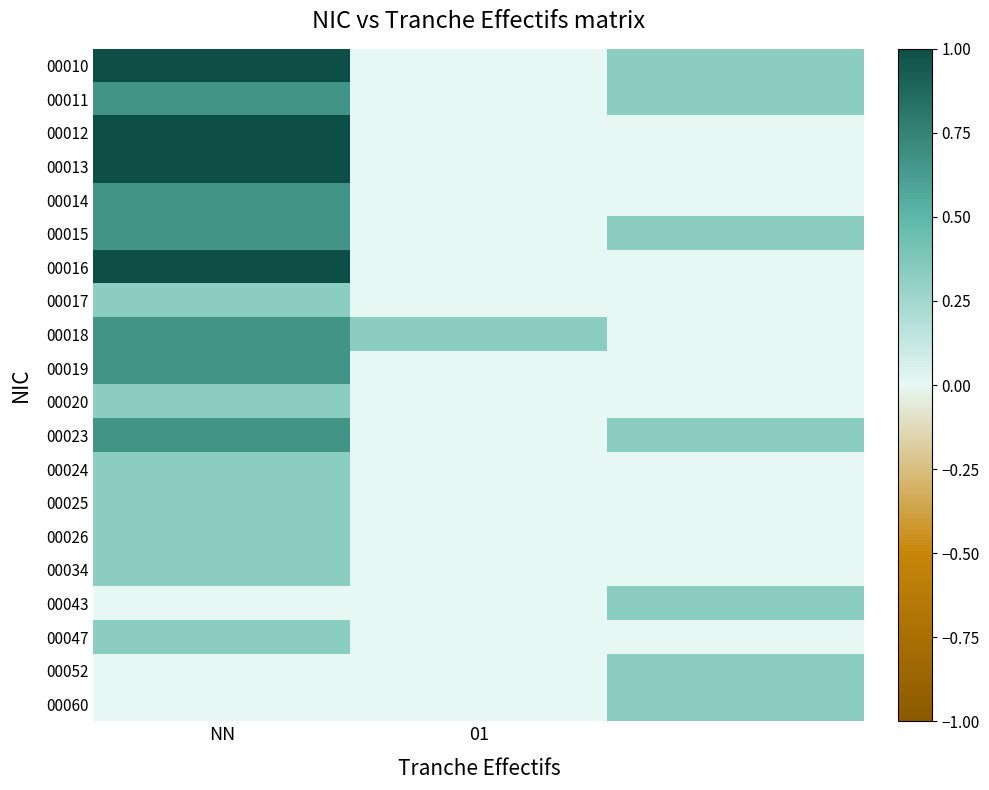

List the series in order of their peak value, lowest first.

00017, 00020, 00024, 00025, 00026, 00034, 00043, 00047, 00052, 00060, 00011, 00014, 00015, 00018, 00019, 00023, 00010, 00012, 00013, 00016